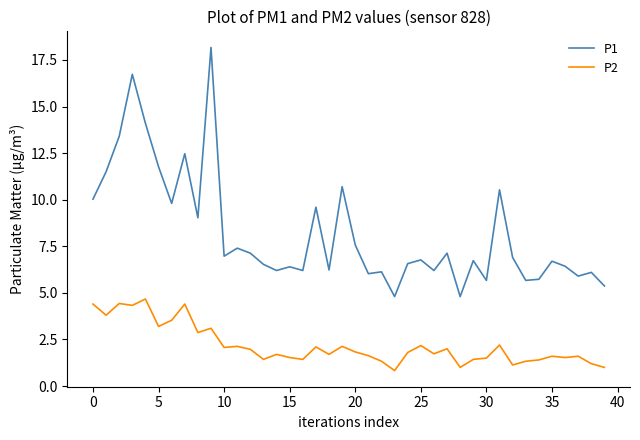

List the series in order of their peak value, lowest first.

P2, P1